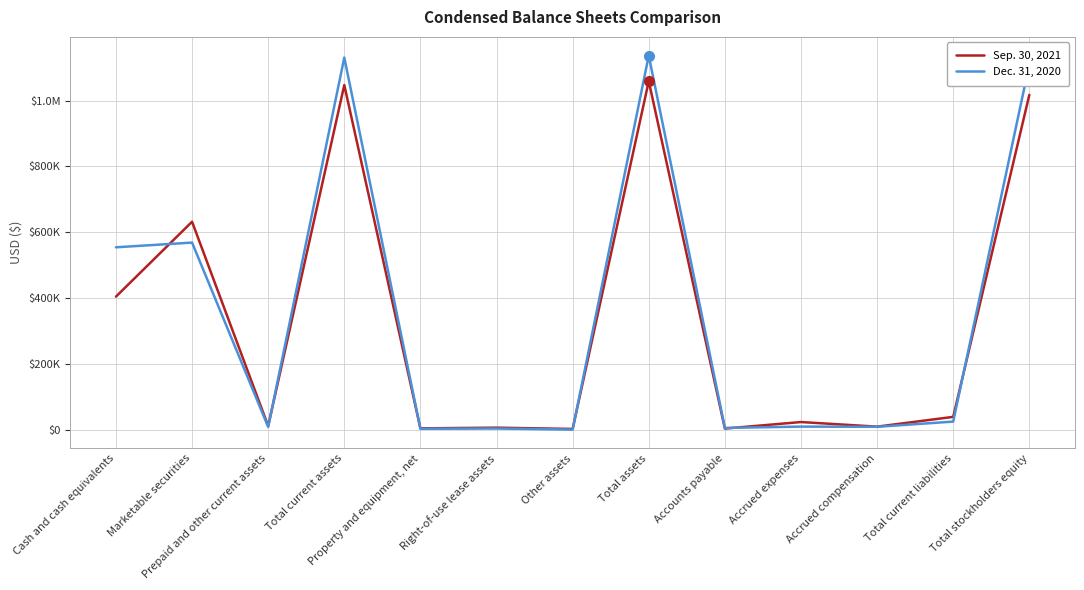

What value does the Sep. 30, 2021 series have at Cash and cash equivalents, to the nearest 10?

404200